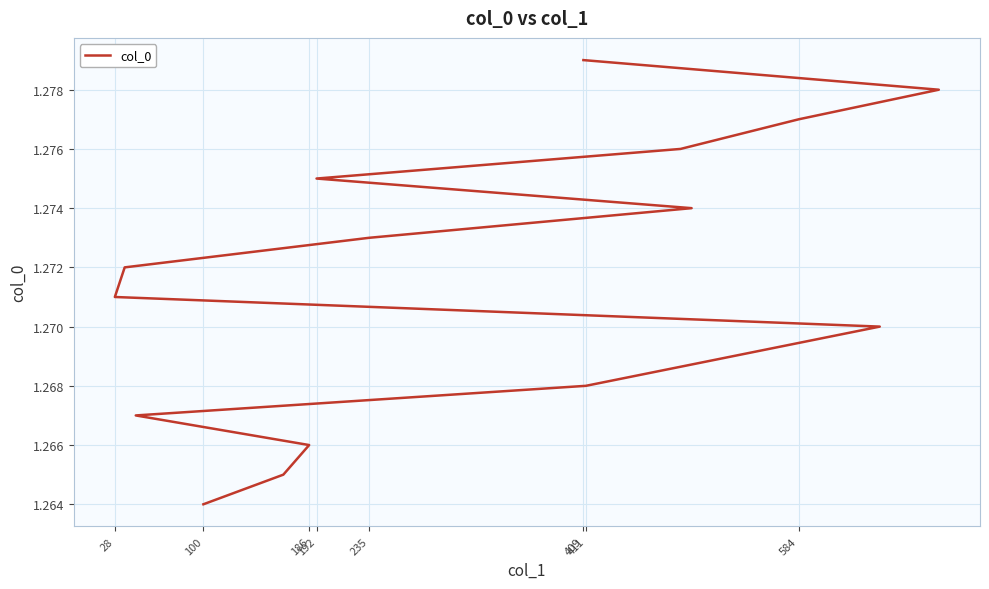

What is the greatest value displayed?

1.3